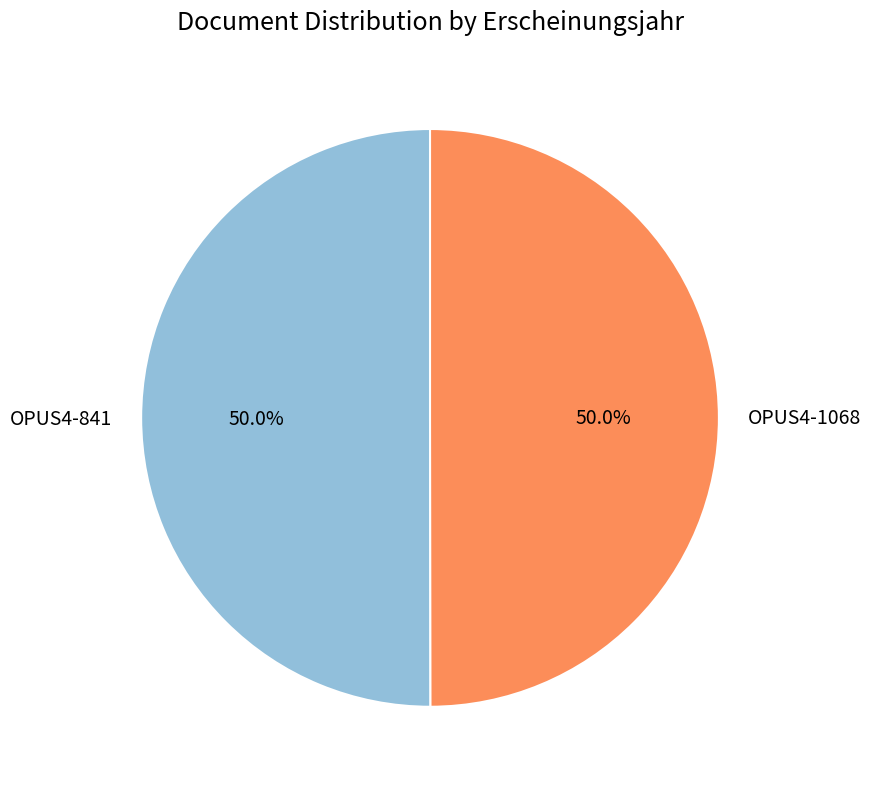

To the nearest percent, what percentage of the pie is OPUS4-1068?

50%